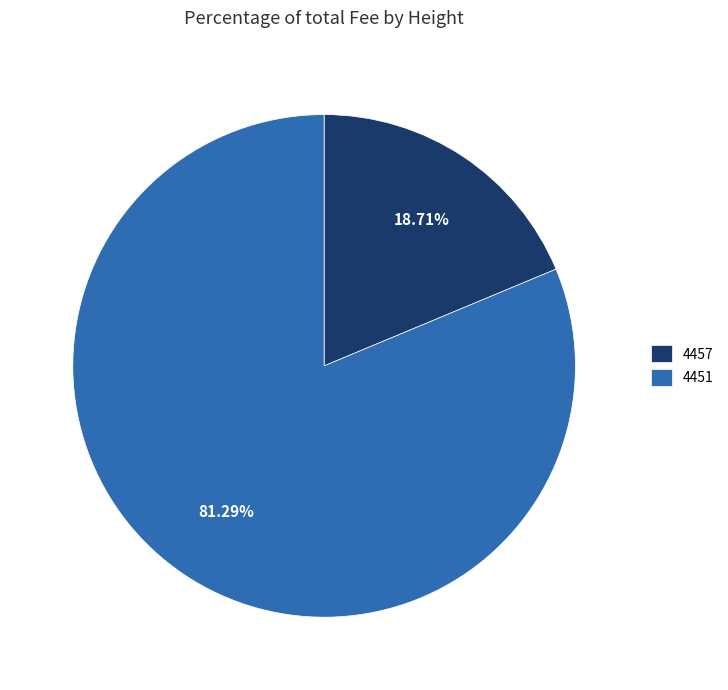

How many segments does this pie chart have?

2